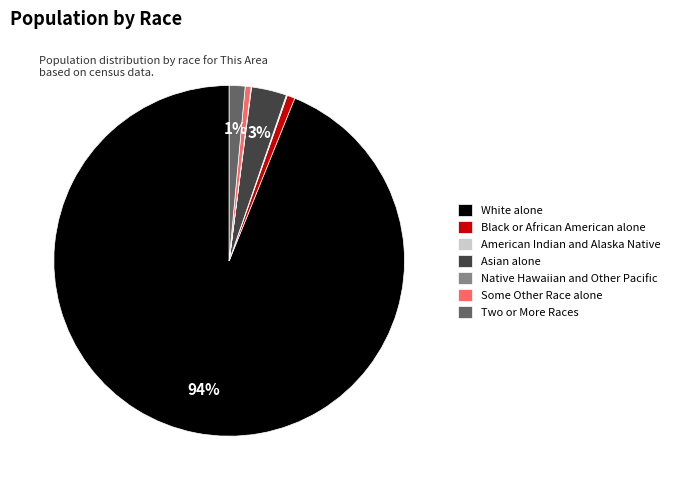

Which has a higher value, Black or African American alone or White alone?

White alone